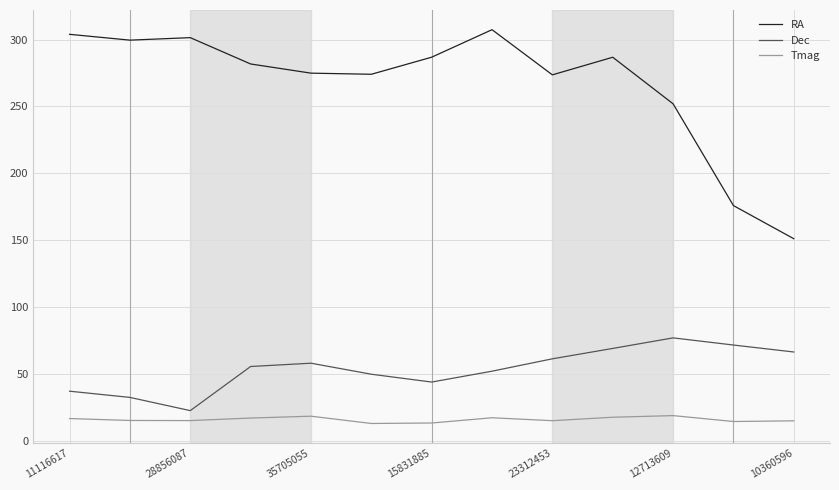

Which series has the largest total across all categories?

RA